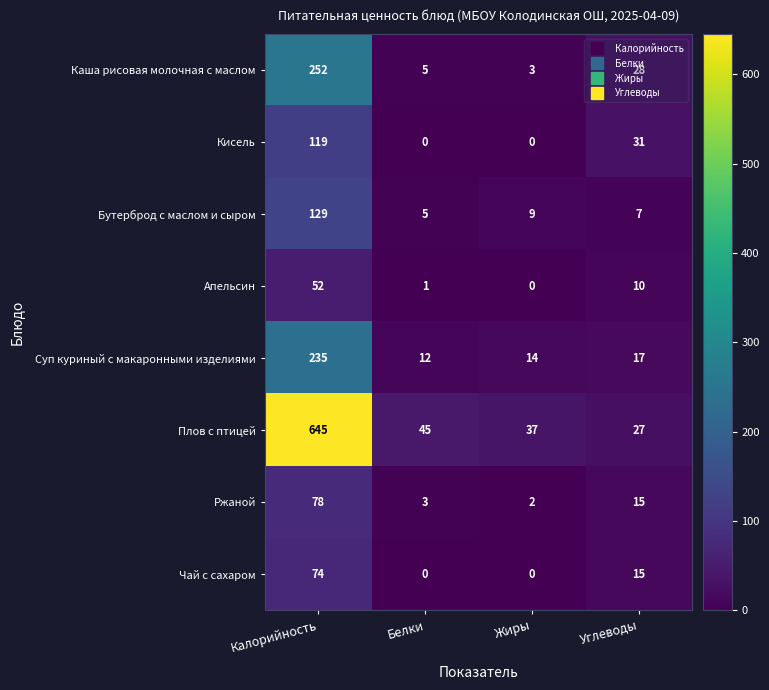

Which series has the largest total across all categories?

Плов с птицей